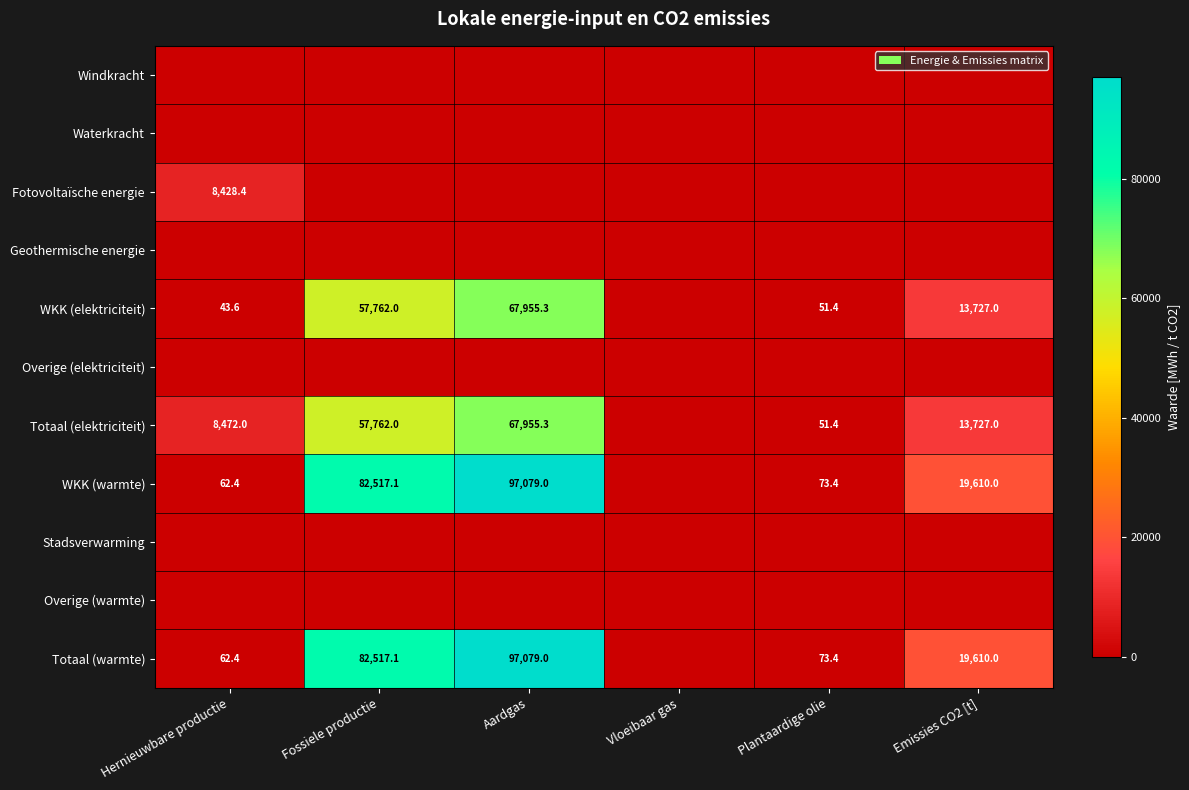

The value of Totaal (elektriciteit) at Fossiele productie is 15883.1. True or false?

False